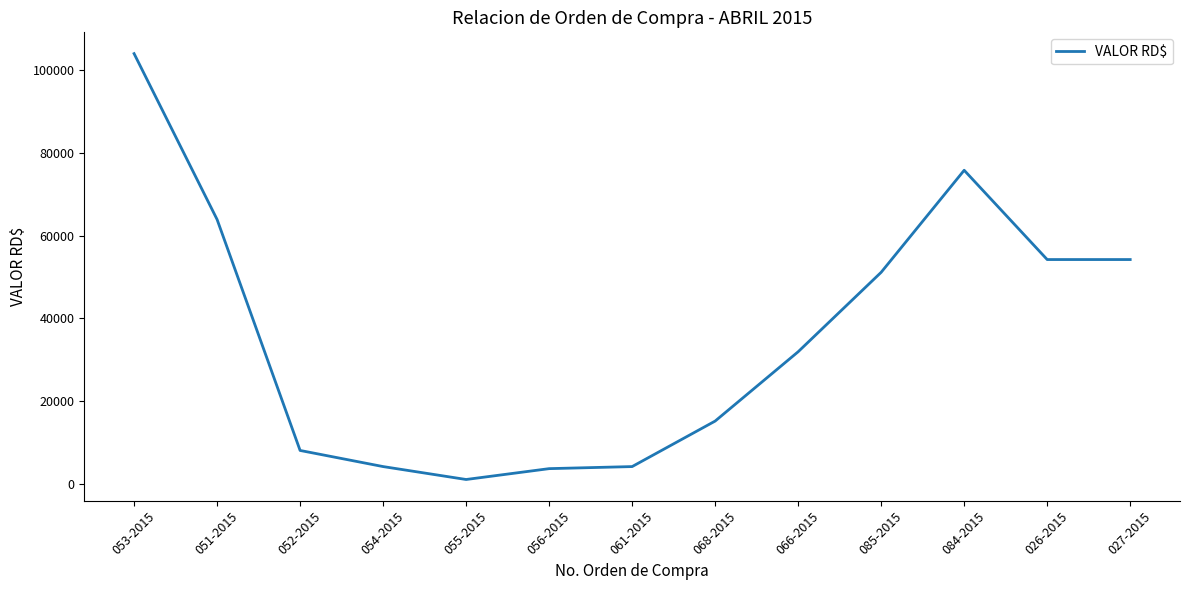

At which label does the data first exceed 31880?

053-2015